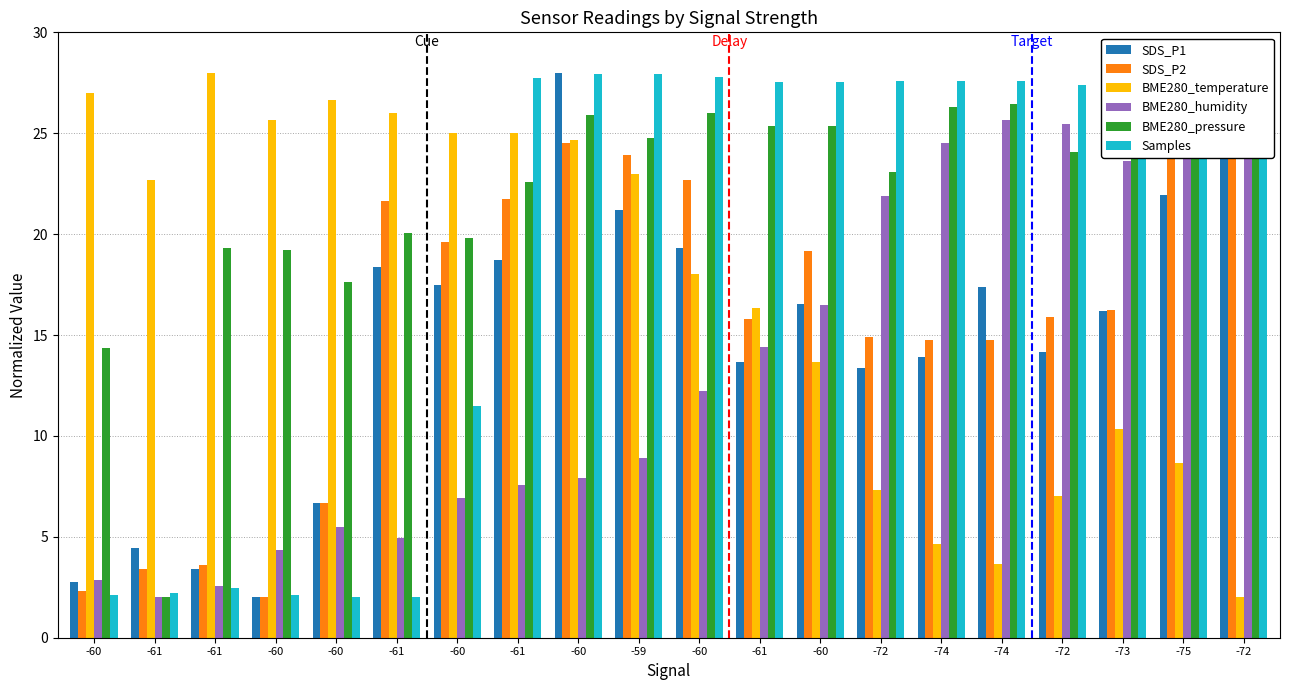

How many values in the Samples series exceed 27?

13